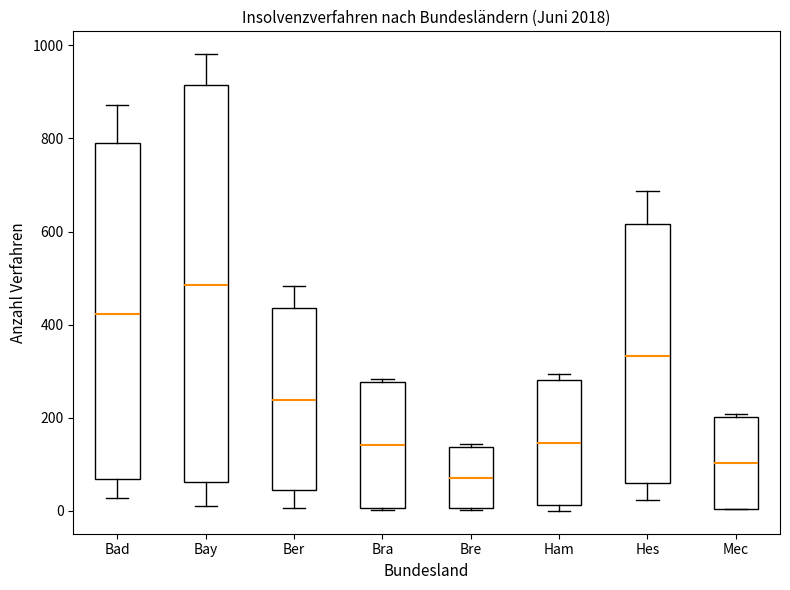

Which box's median line is the highest?

Bay